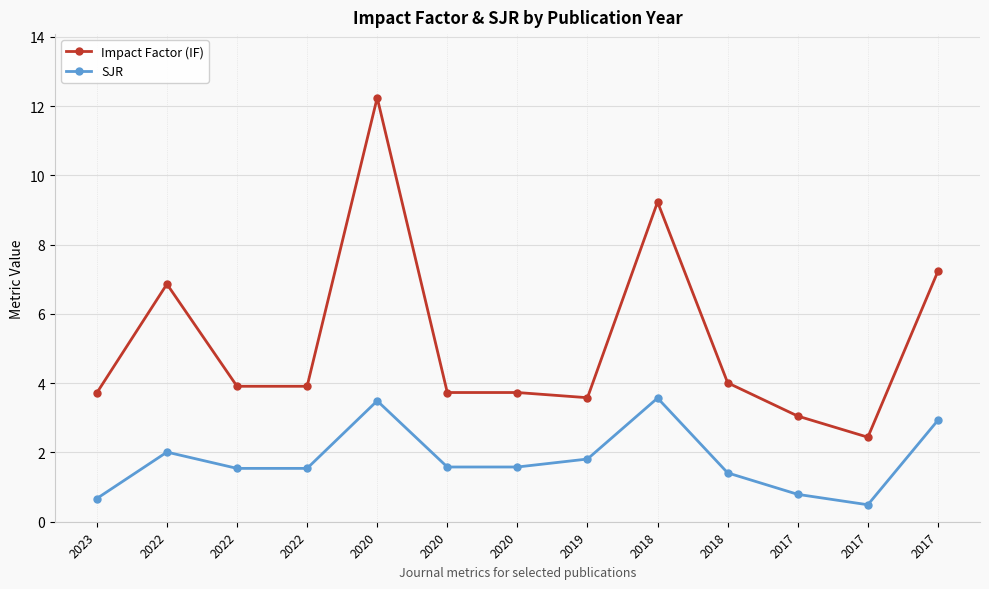

List the series in order of their peak value, highest first.

Impact Factor (IF), SJR